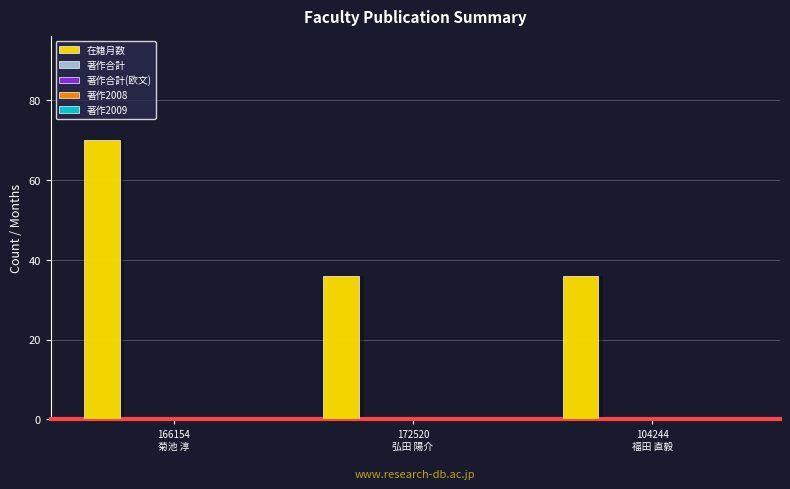

How many bars are there in each group?

5